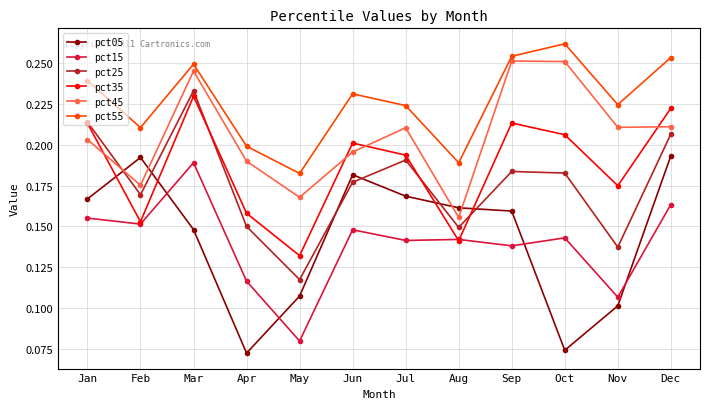

The value of pct15 at Aug is 0.0. True or false?

False